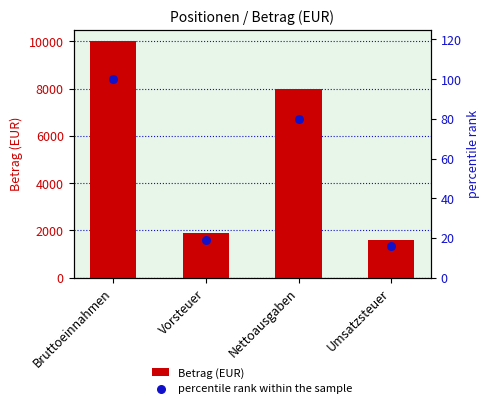

Which series has the widest spread of Y values?

Betrag (EUR)